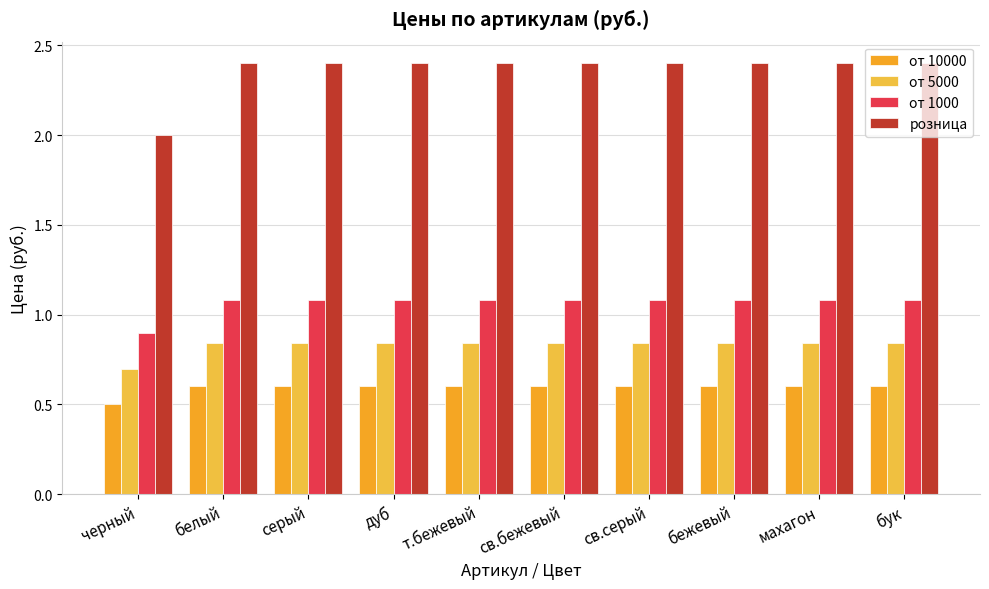

What is the approximate value of от 1000 at черный?

0.9